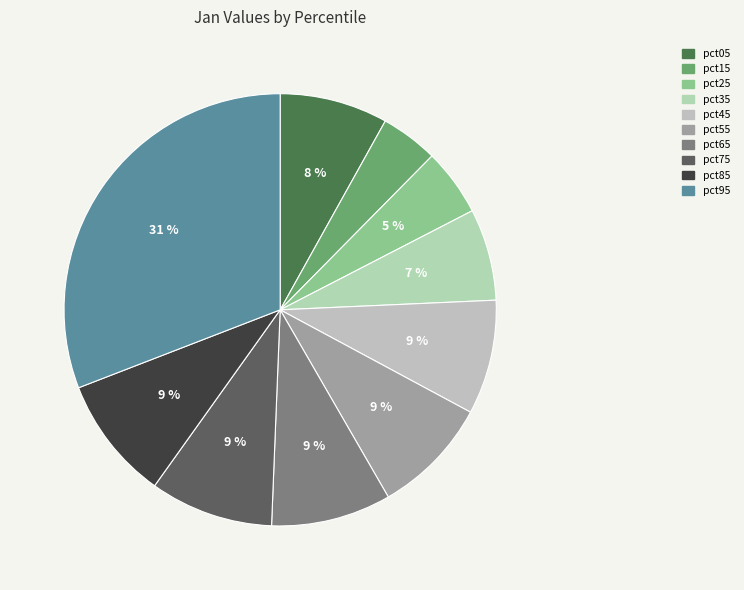

What percentage is the pct05 slice, to the nearest percent?

8%